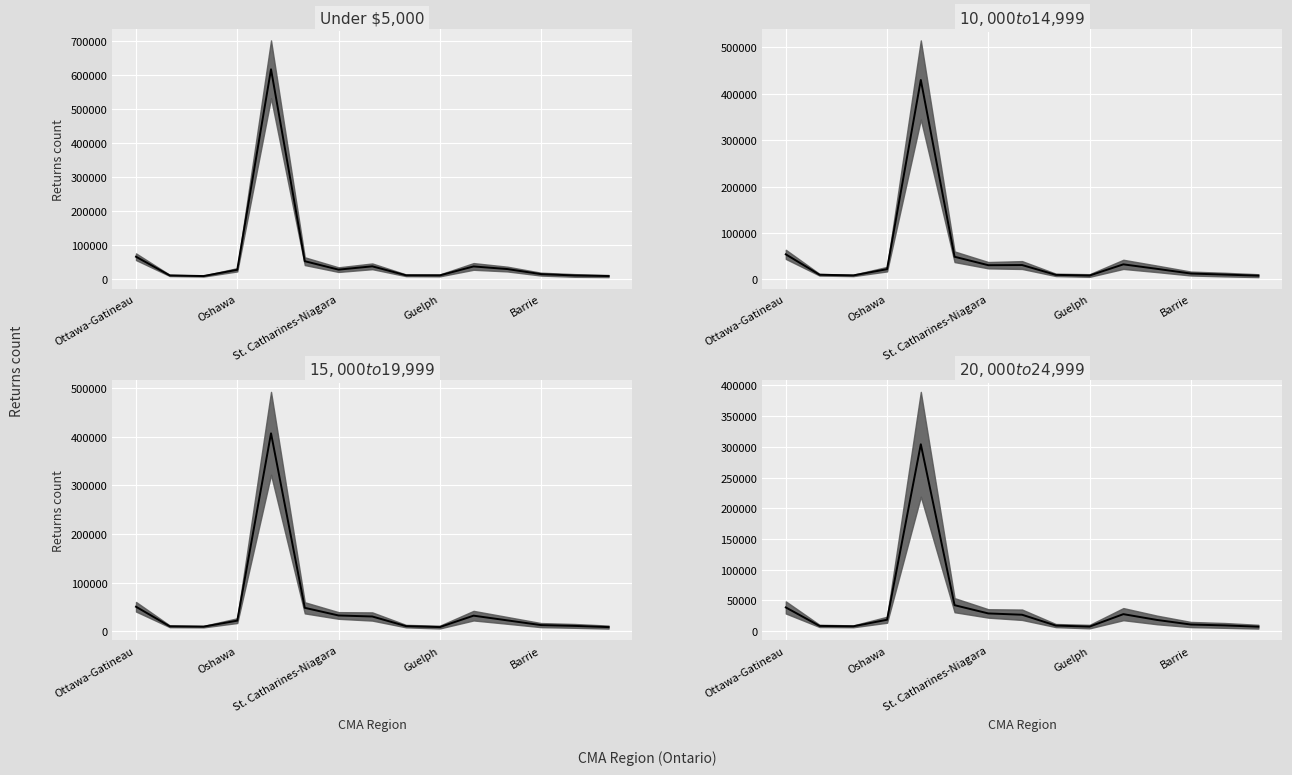

What is the average value of the $15,000 to $19,999 median series?

47426